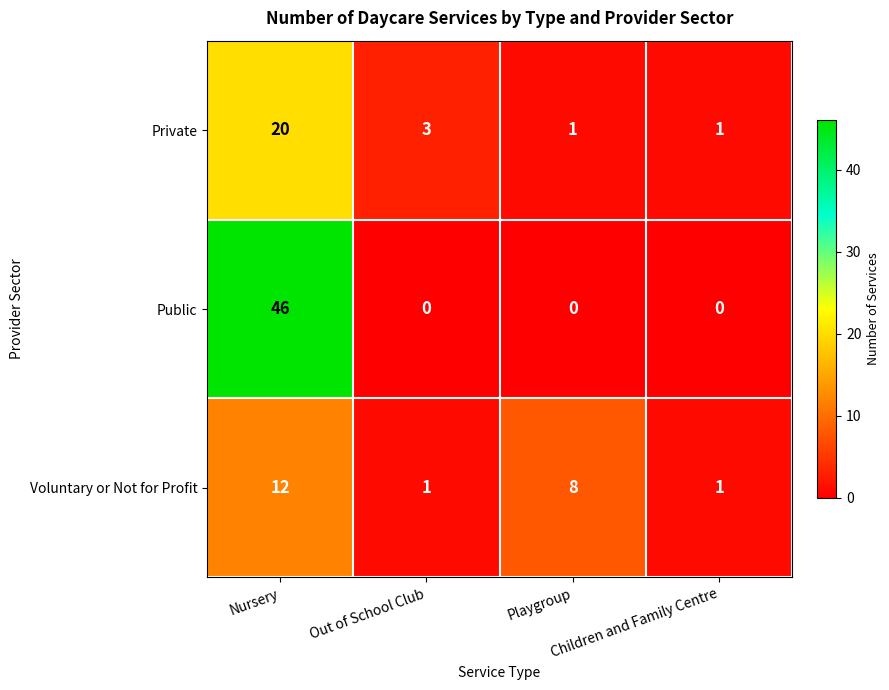

Which series has the largest total across all categories?

Public